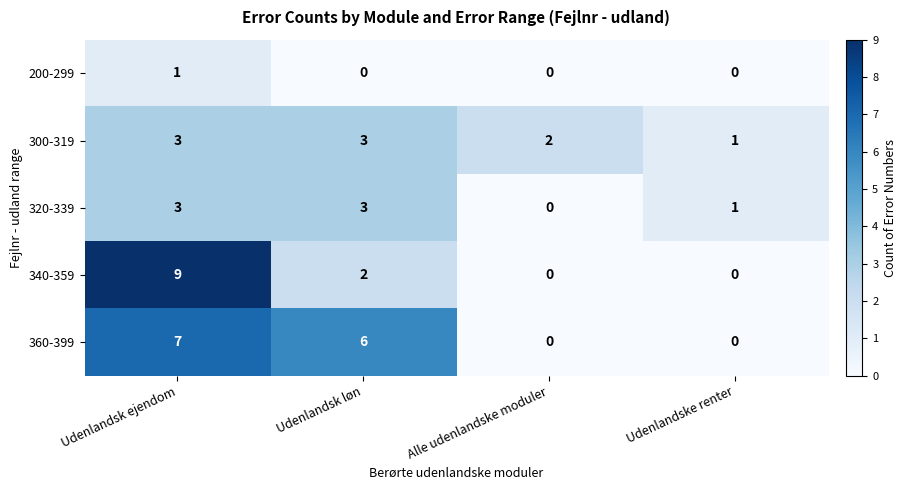

What is the difference between the highest and lowest values at Udenlandsk løn?

6